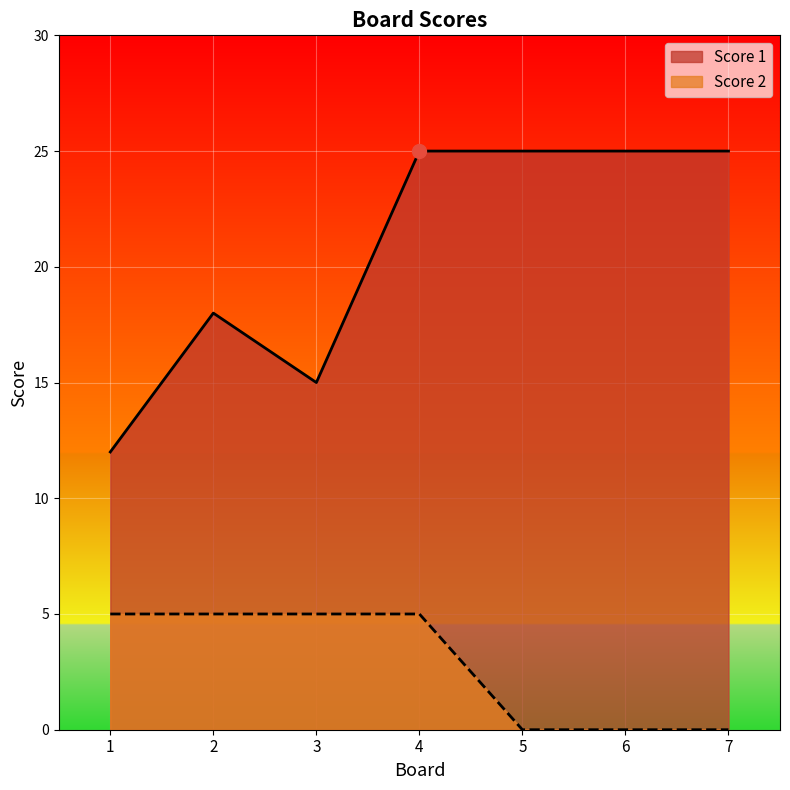

What is the difference between the highest and lowest values at 4?

20